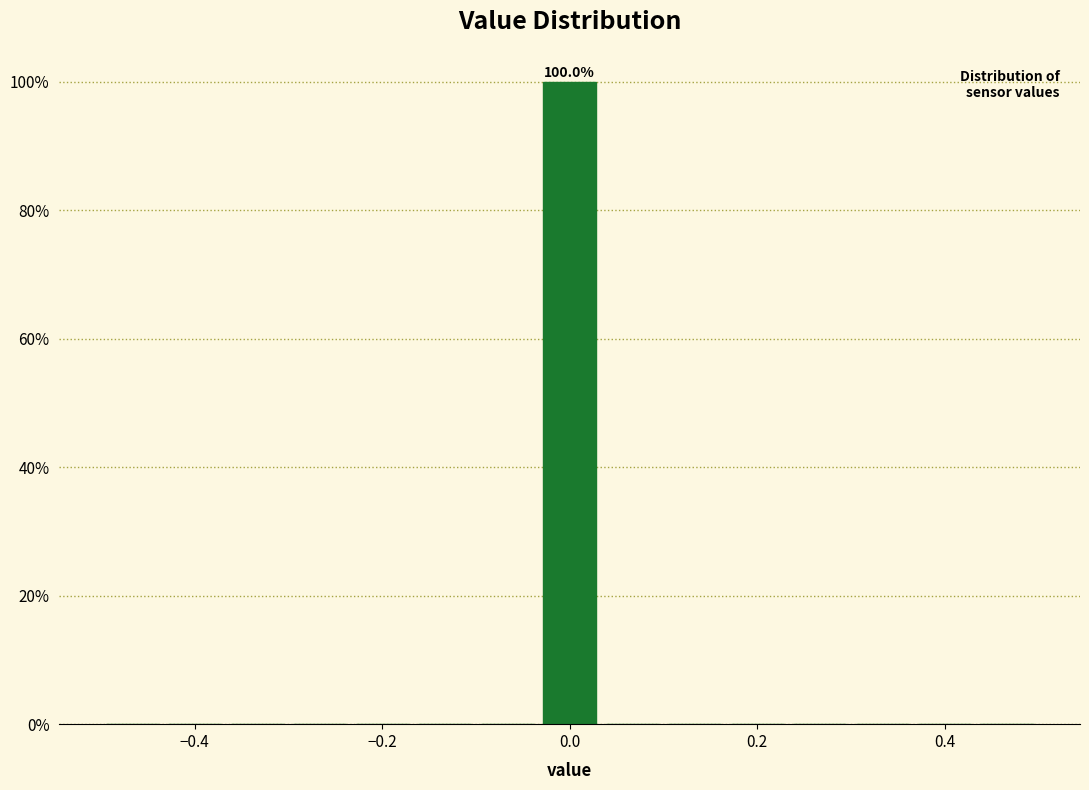

Read against the x-axis, roughly where is the centre of the tallest bar?

0.00